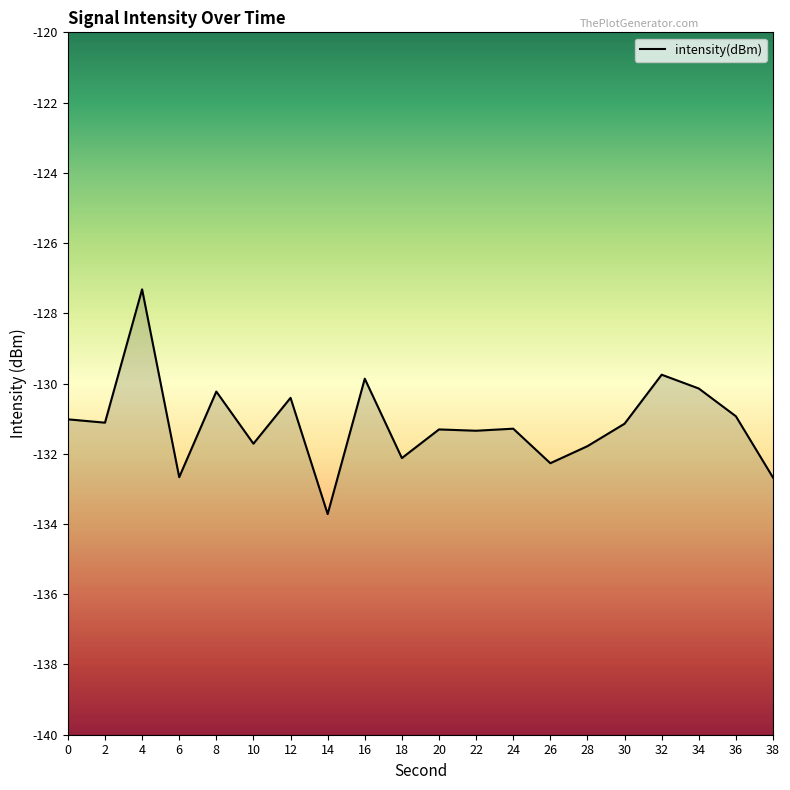

What is the value of the 2nd point from the left?

-131.1